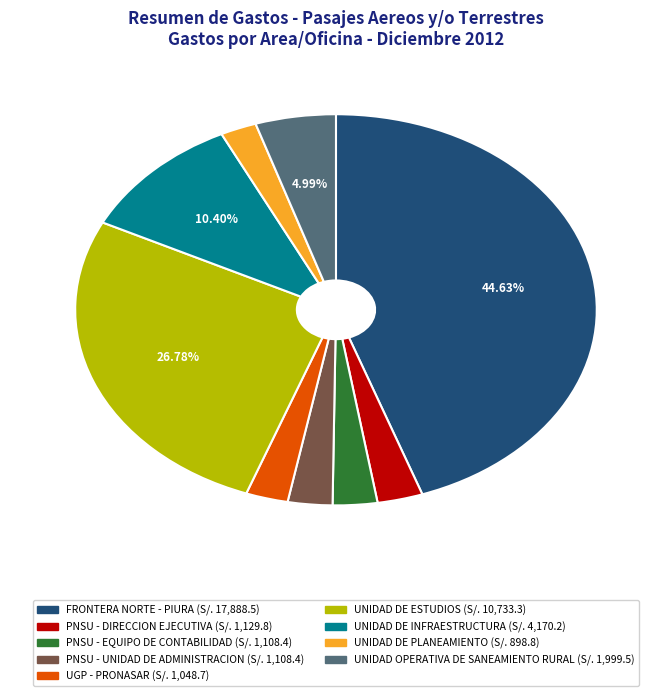

Is the sum of UNIDAD DE PLANEAMIENTO and UNIDAD DE ESTUDIOS greater than half?

No